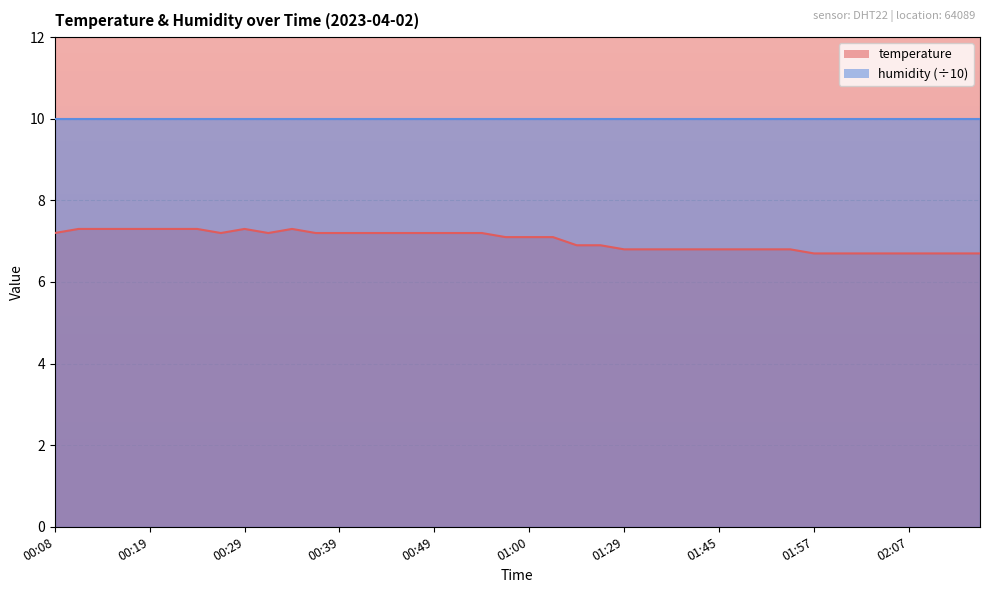

What is the value of the 1st point from the left?

7.2